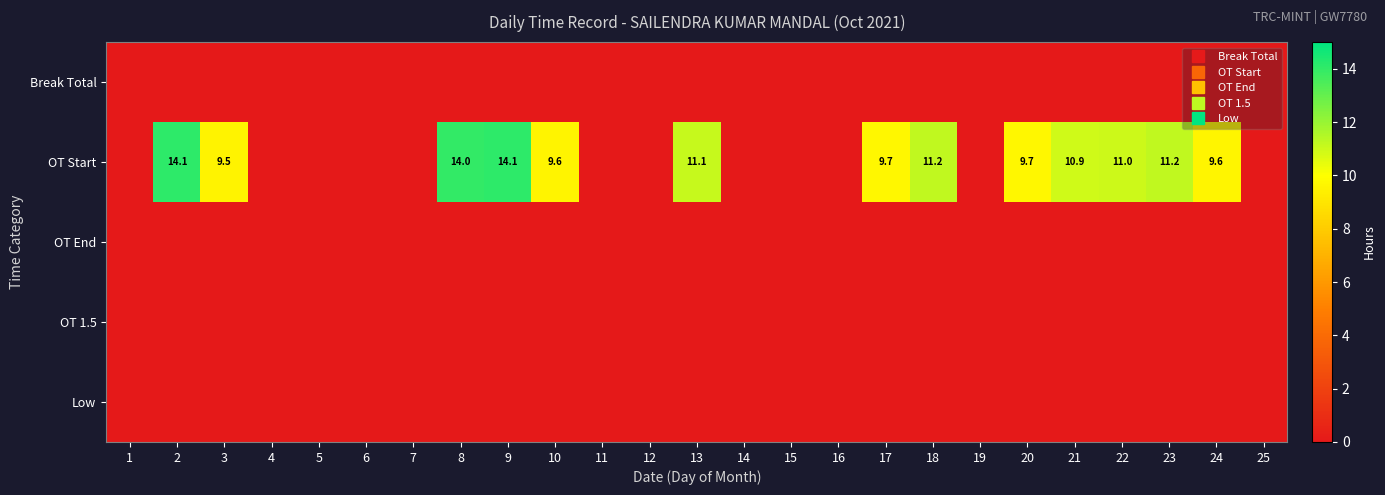

How many series are shown in this chart?

5